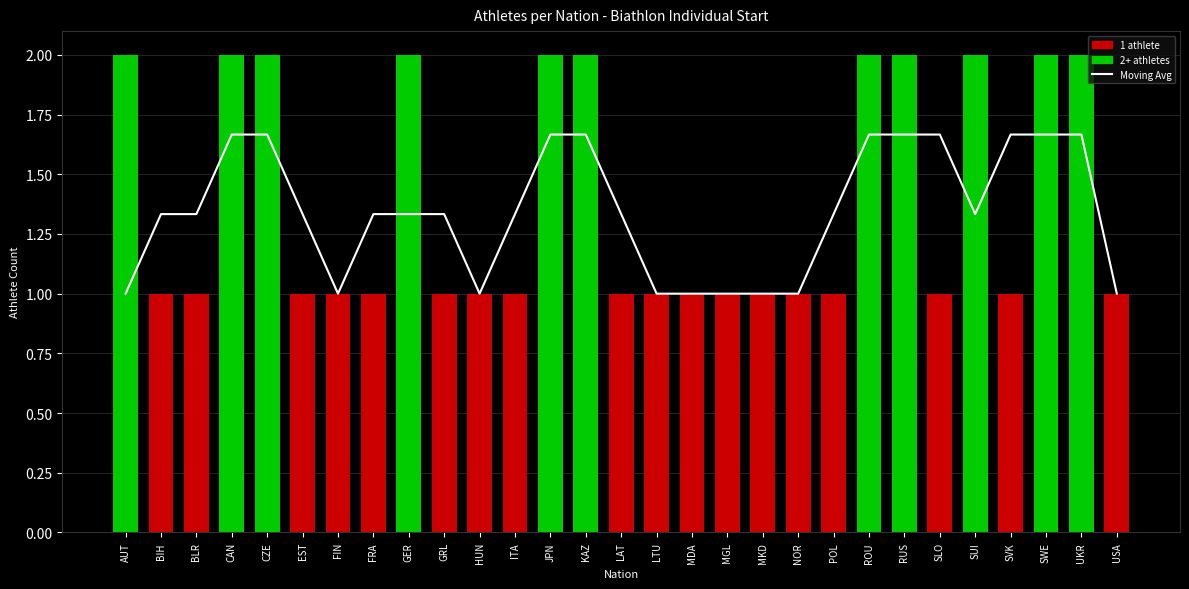

How many values are between 1 and 2?

29